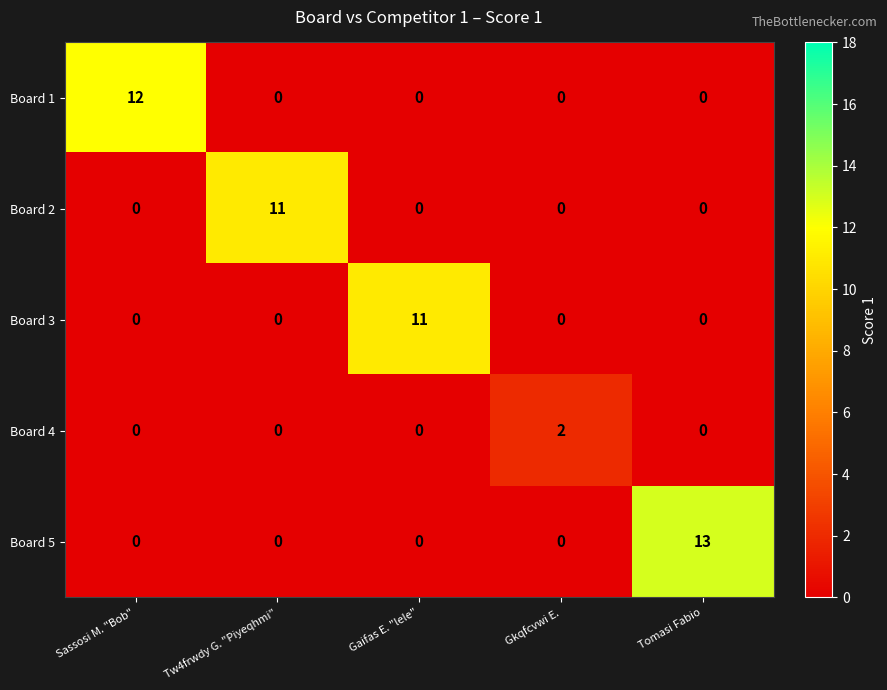

At how many categories does at least one series exceed 7?

4